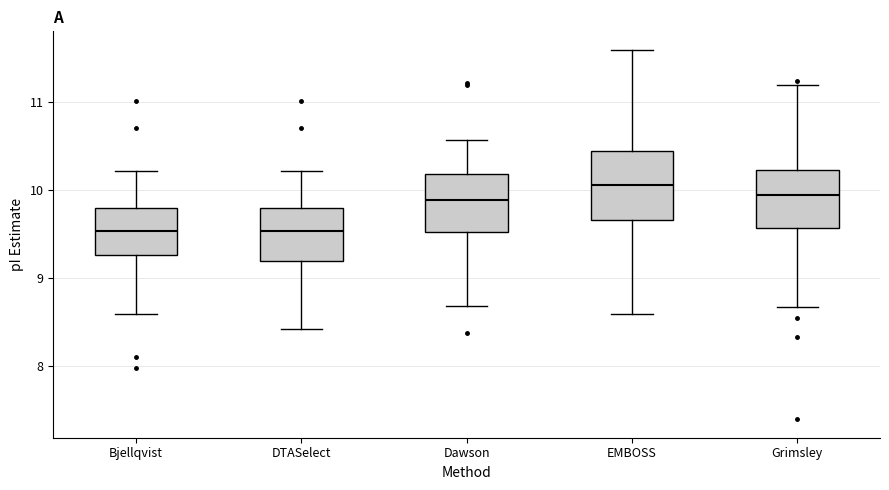

Where does the lower whisker of the box for EMBOSS end on the y-axis? The values are not printed on the chart, so give them approximately, as read against the axis.

8.6